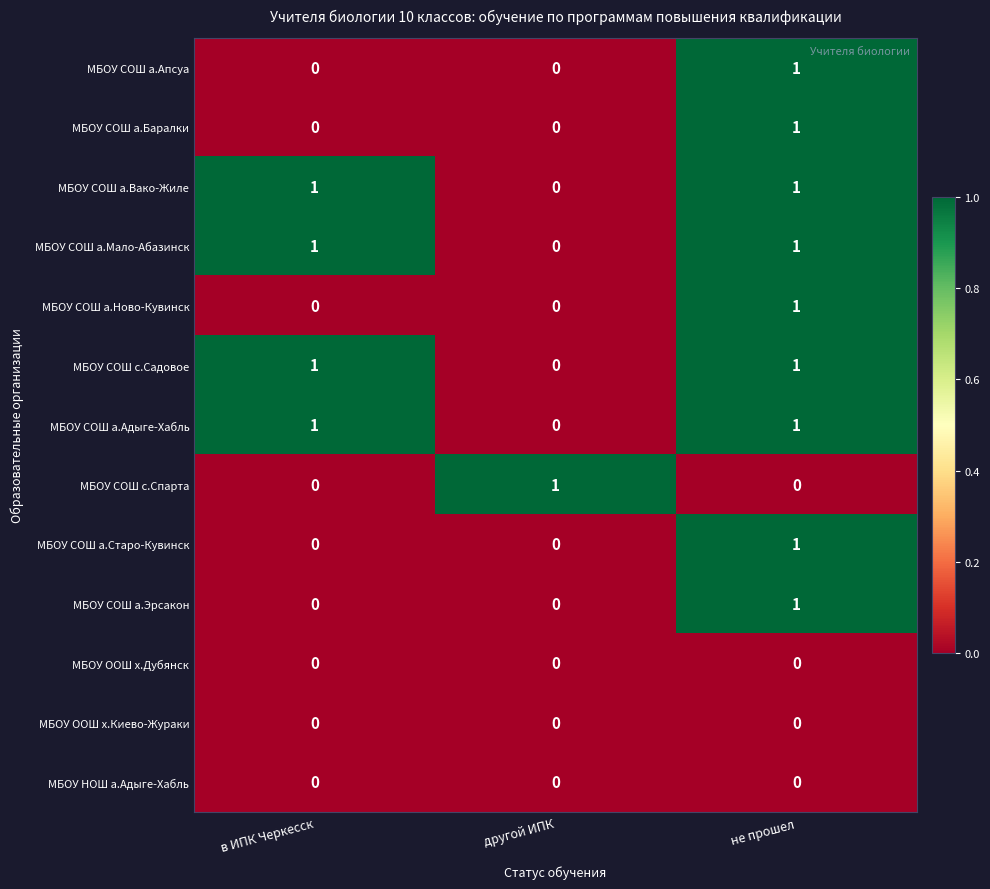

At which category is the sum across all series the highest?

не прошел